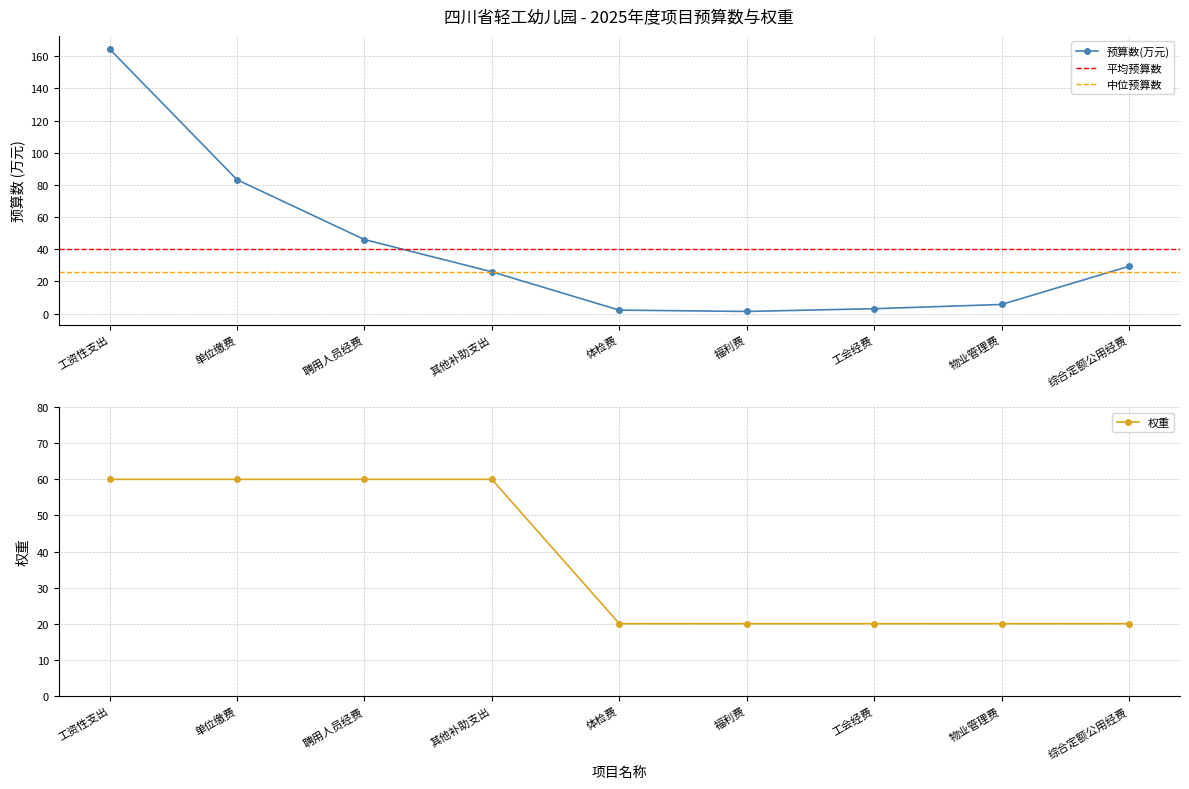

At which category is the sum across all series the highest?

工资性支出